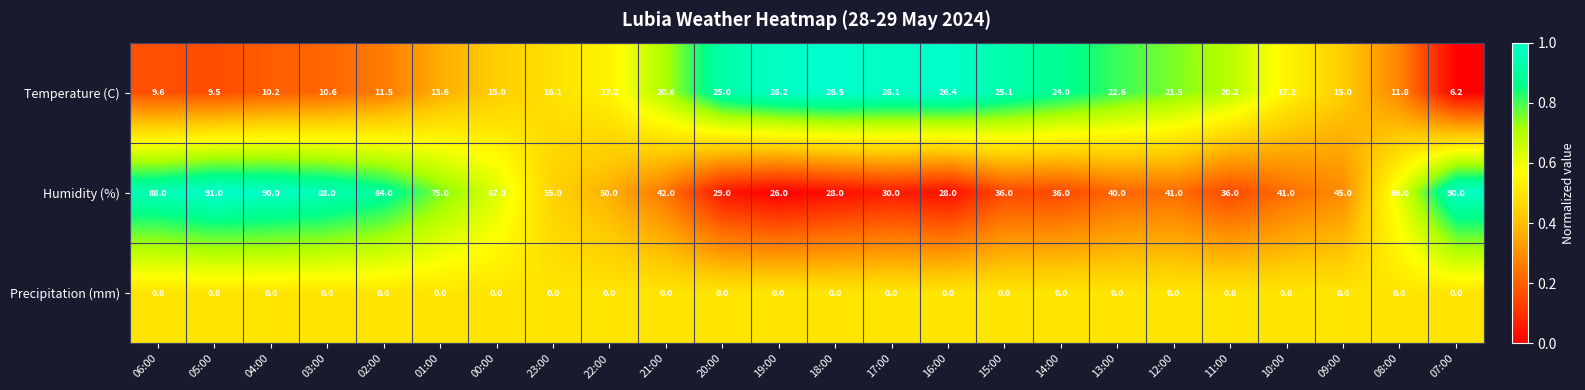

Count the number of data series in this chart.

3